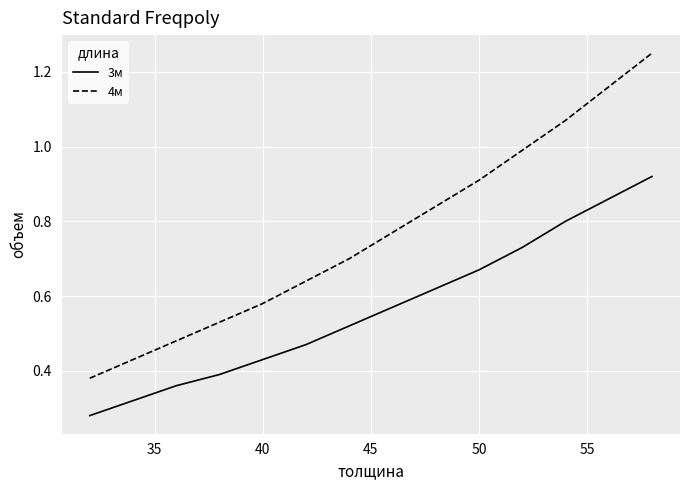

Which series has the largest range (max minus min)?

4м